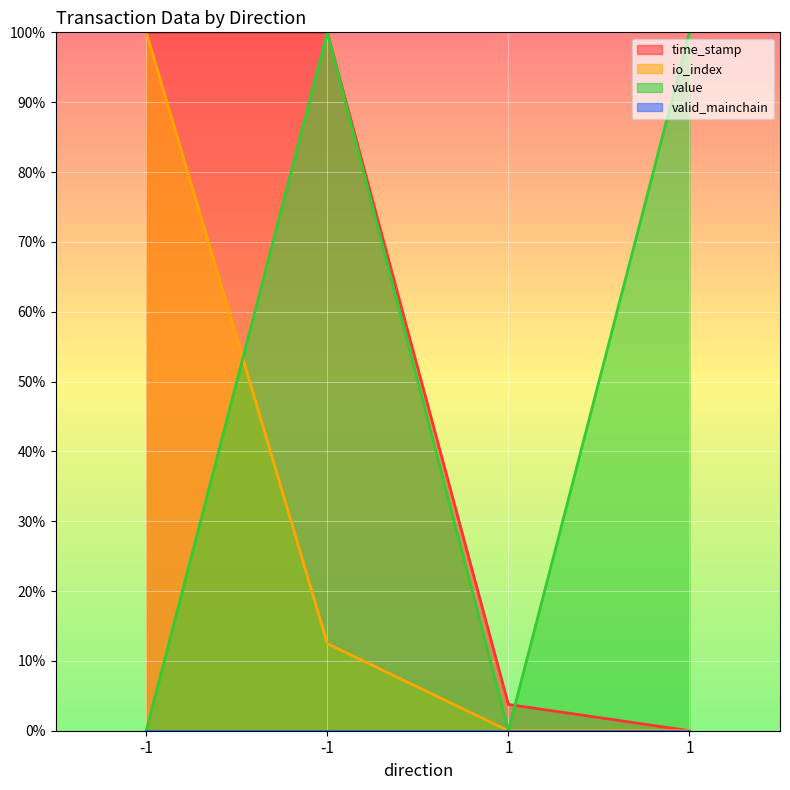

How many intersections are there between value and io_index?

1